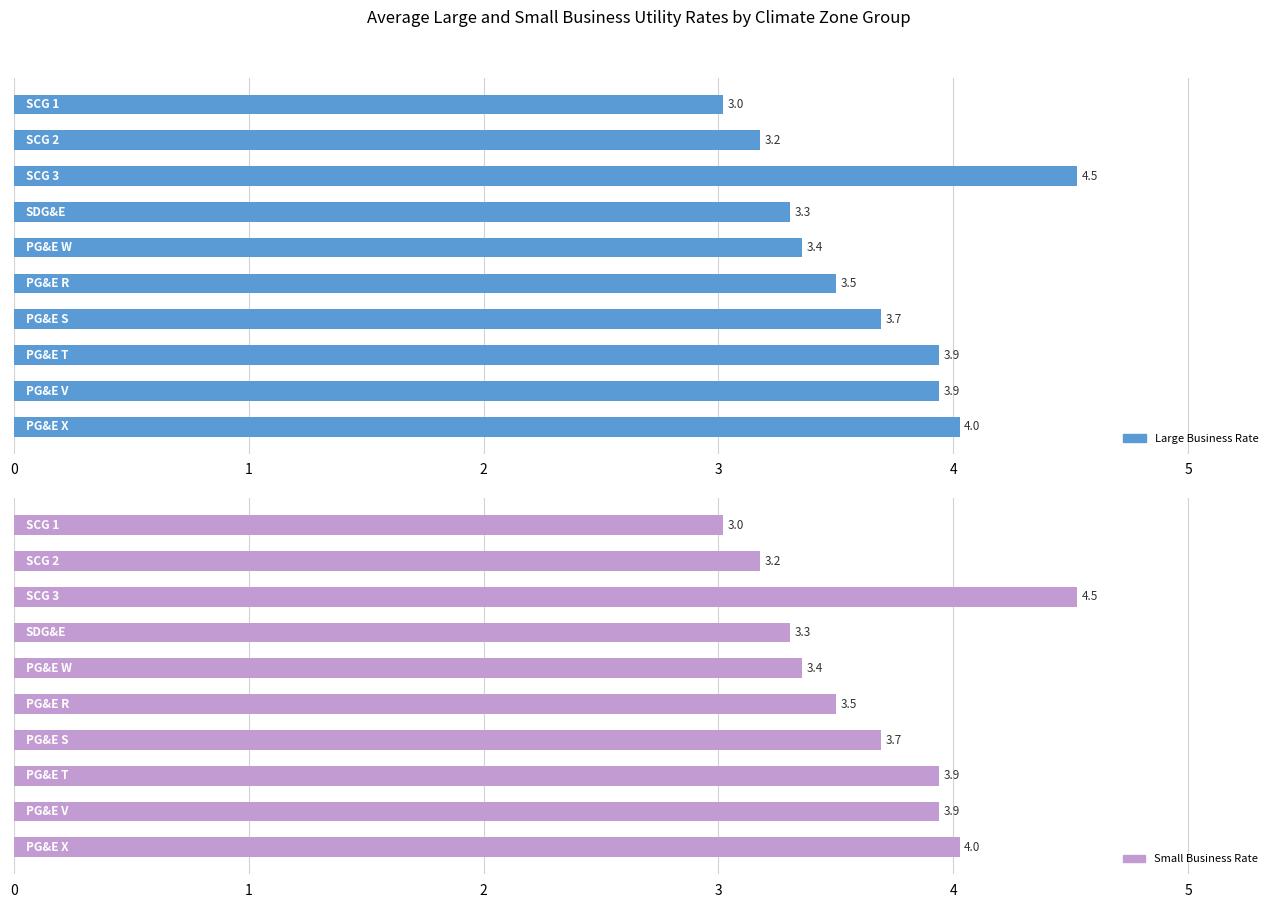

Reading right to left, list all the values displayed in this chart.

Large Business Rate: 9=4.0	8=3.9	7=3.9	6=3.7	5=3.5	4=3.4	3=3.3	2=4.5	1=3.2	0=3.0
Small Business Rate: 9=4.0	8=3.9	7=3.9	6=3.7	5=3.5	4=3.4	3=3.3	2=4.5	1=3.2	0=3.0